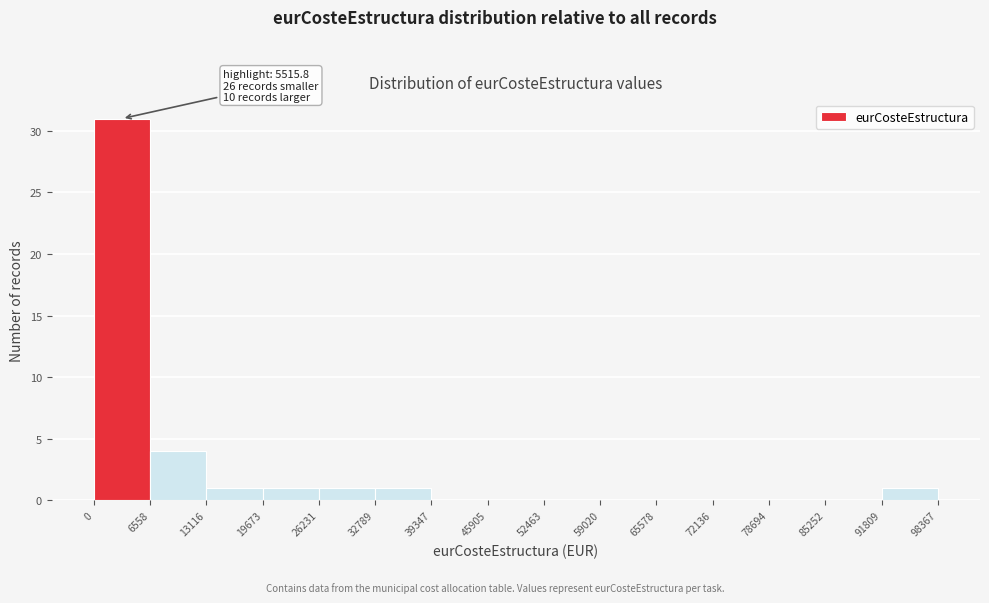

Which range on the x-axis has the tallest bar?

0 to 6558